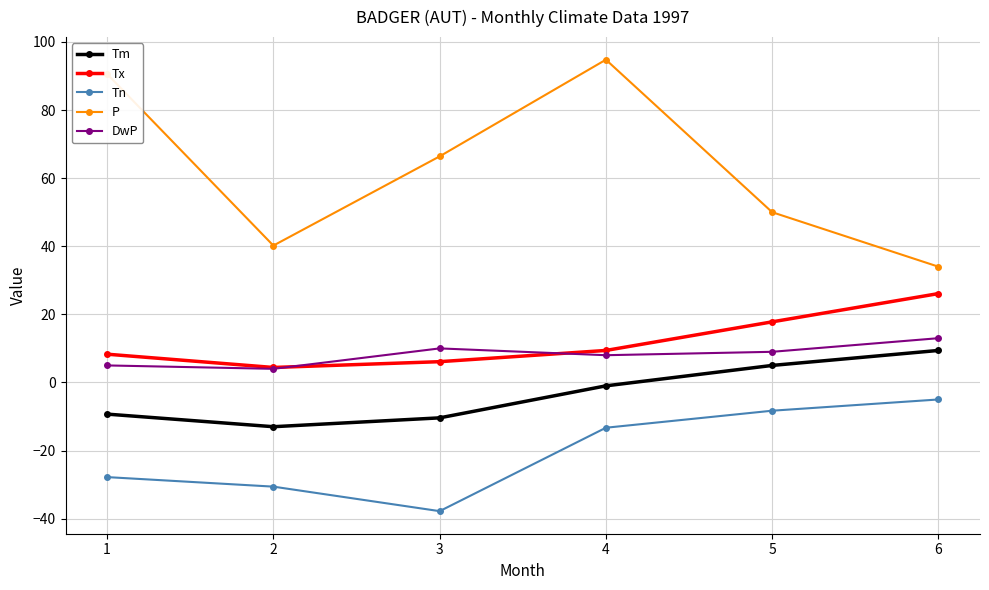

Reading left to right, list all the values displayed in this chart.

Tm: -9.3	-13.0	-10.4	-1.0	5.0	9.4
Tx: 8.3	4.4	6.1	9.4	17.8	26.1
Tn: -27.8	-30.6	-37.8	-13.3	-8.3	-5.0
P: 90.6	40.2	66.4	94.8	50.0	34.0
DwP: 5.0	4.0	10.0	8.0	9.0	13.0